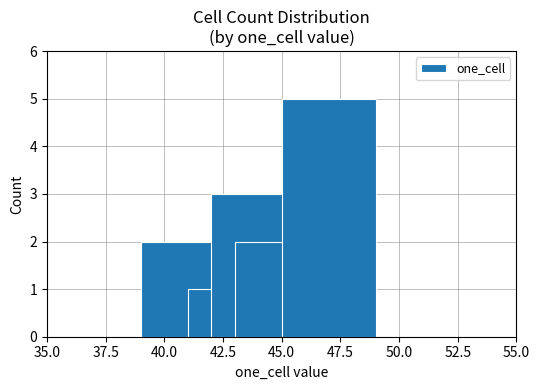

How many values are between 2 and 3?

3